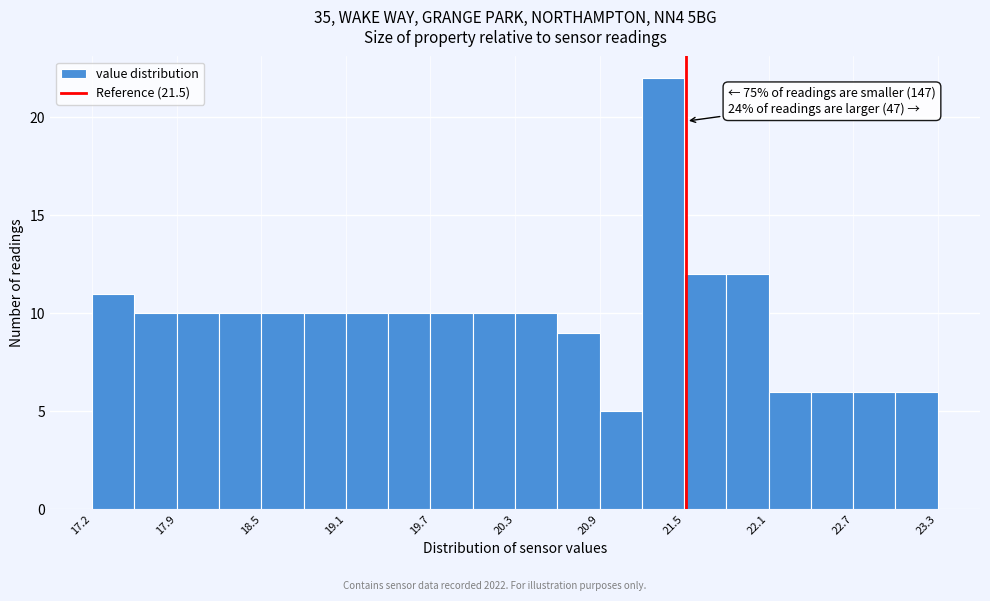

Around what value on the x-axis is the tallest bar? Give the approximate position of its centre, as read against the axis.

21.3